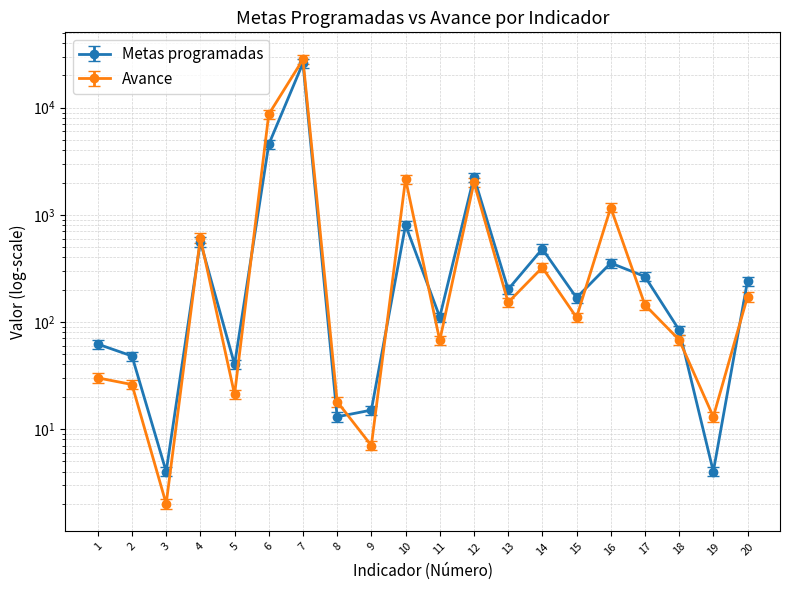

What is the average value of the Avance series?

2197.1